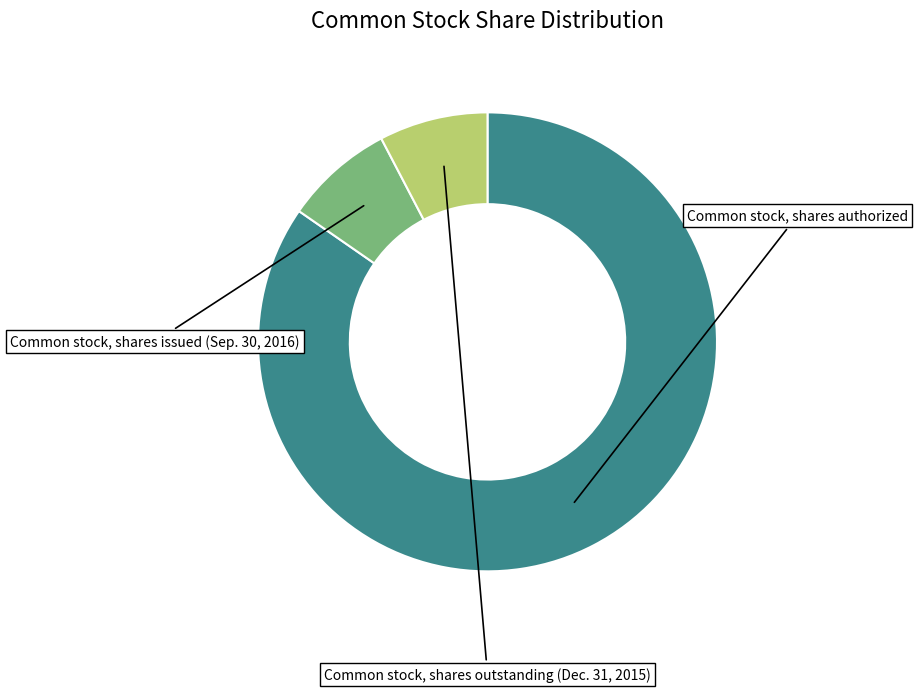

Is there any slice that represents more than half of the pie?

Yes